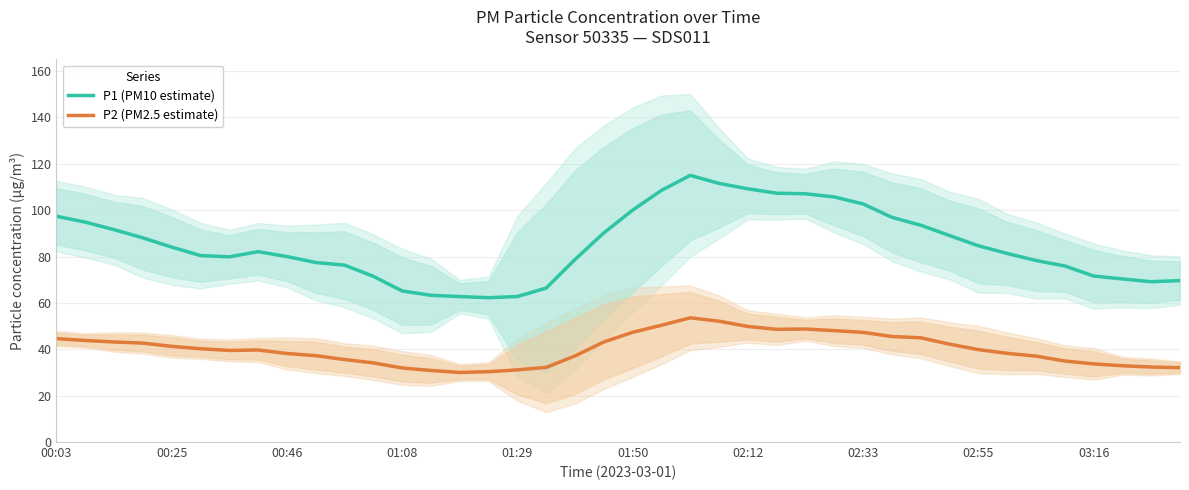

The value of P1 (PM10 estimate) at 03:16 is 114.8. True or false?

False